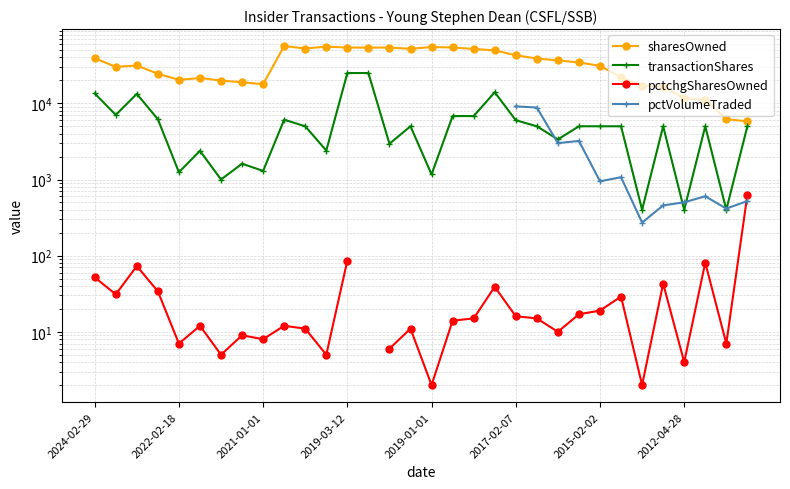

What is the value of the pctchgSharesOwned point at the 24th from the left?

17.0